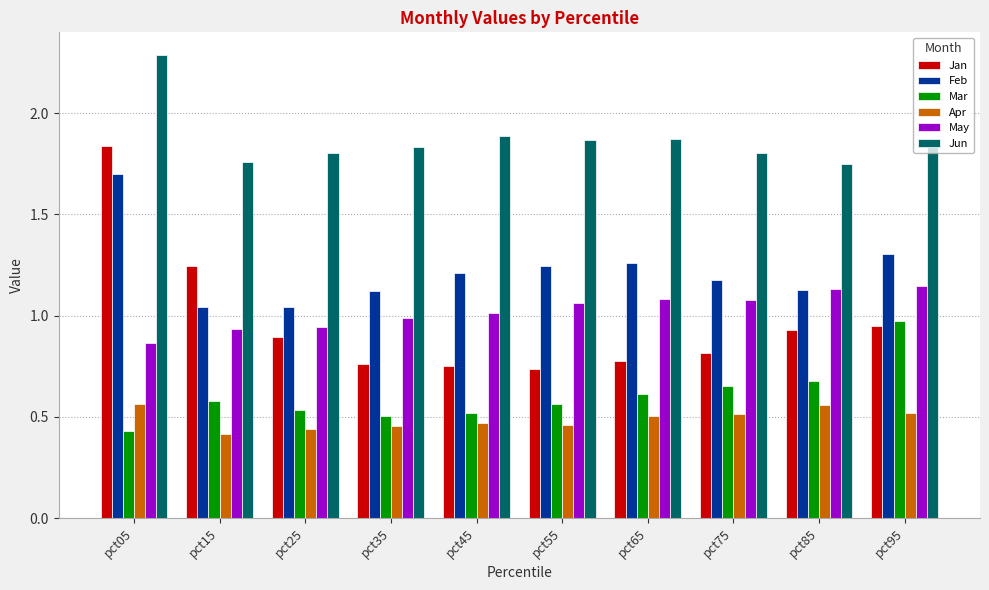

Rank the series at pct05 from highest to lowest value.

Jun, Jan, Feb, May, Apr, Mar